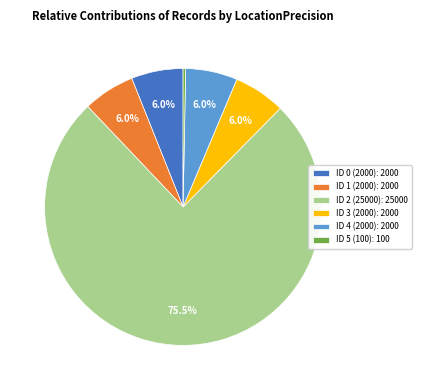

Is there any slice that represents more than half of the pie?

Yes